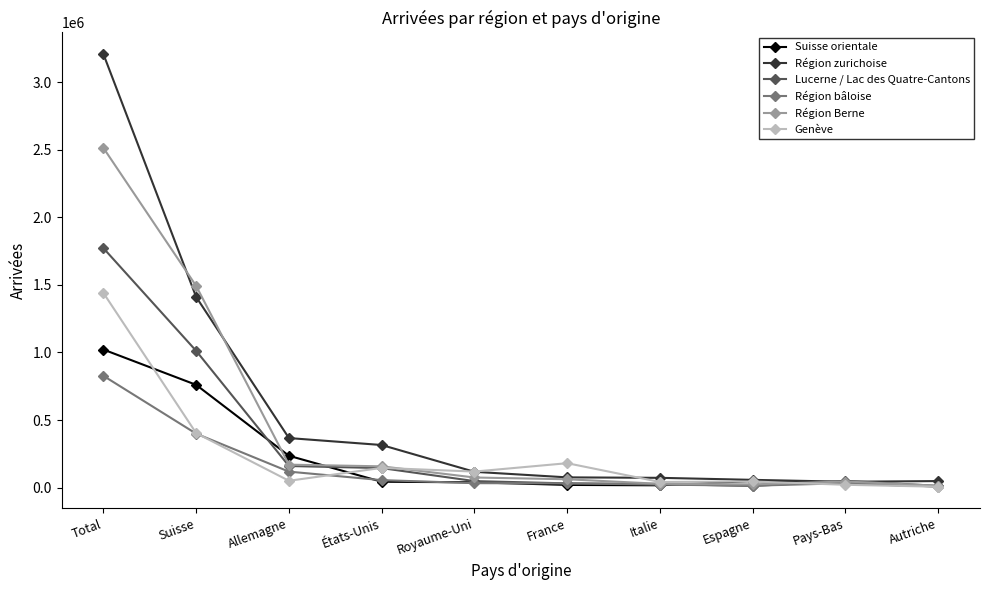

What is the maximum value for Région bâloise?

827286